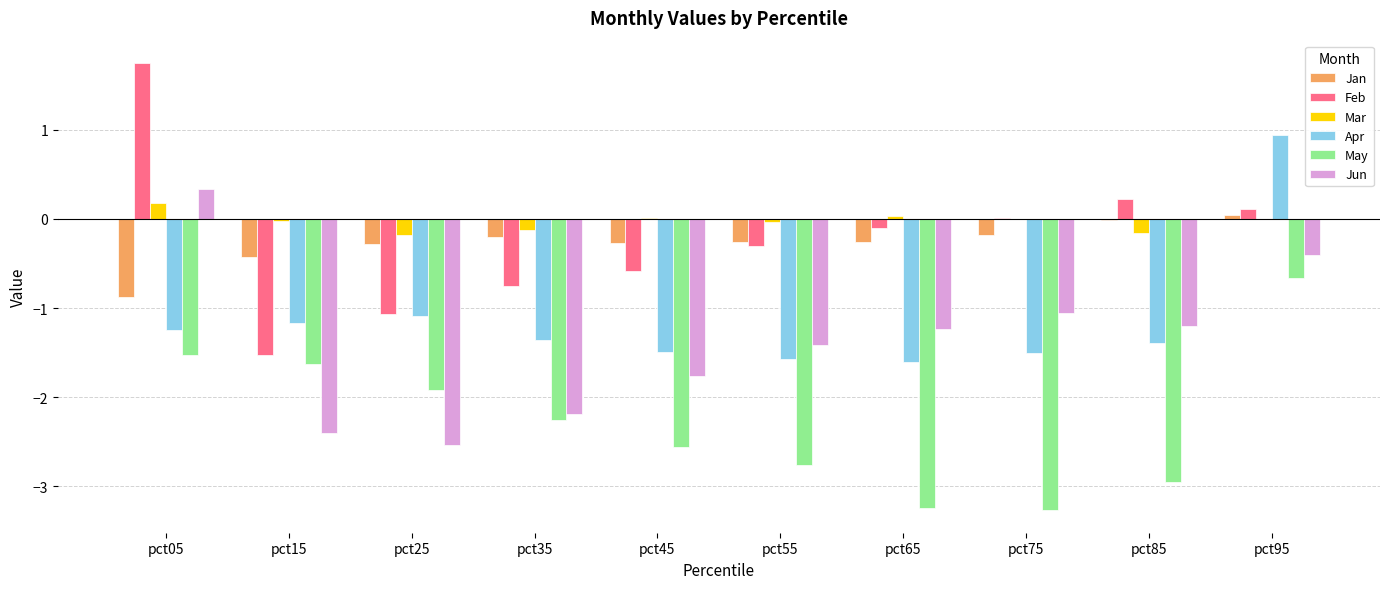

Which category has the highest value in the May series?

pct95